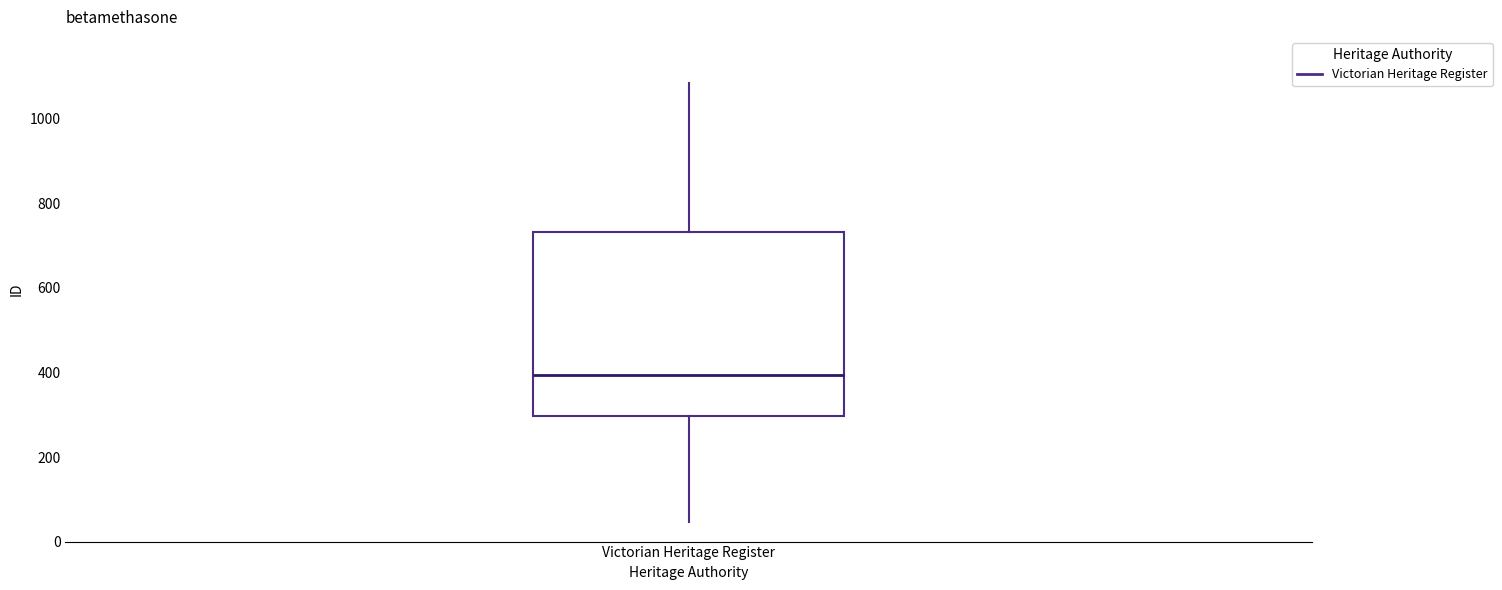

Transcribe this box plot: give where the median line is, the range the box spans, and where the two whiskers end, as read against the y-axis. The values are not printed on the chart, so give them approximately, as read against the axis.

median 400, box 300 to 740, whiskers 40 to 1080